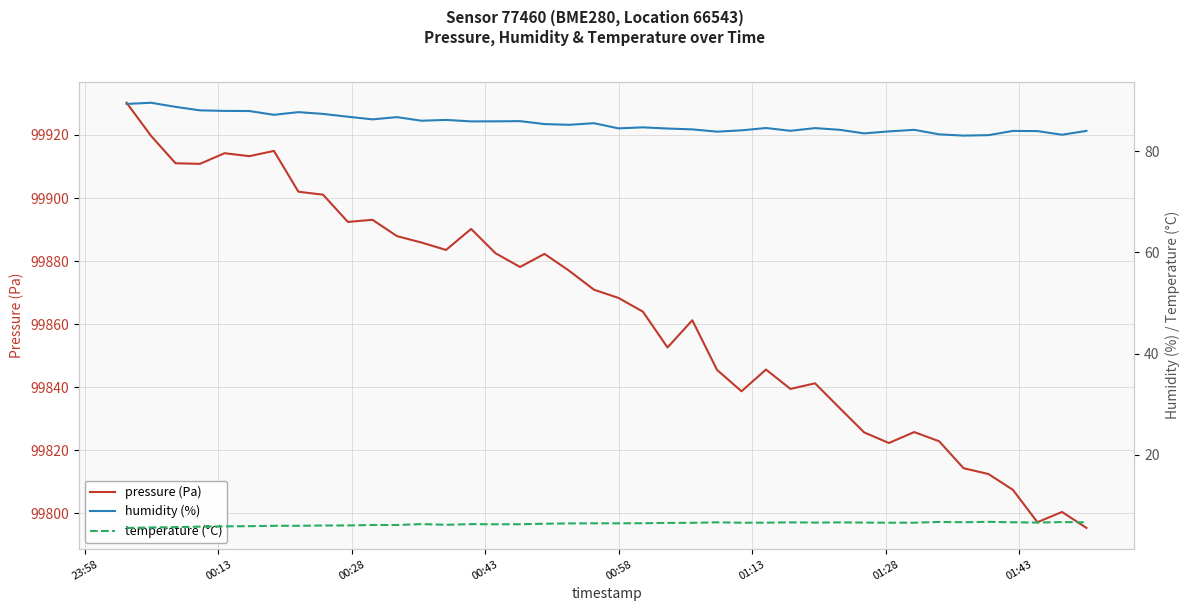

What is the highest value of the pressure (Pa) series?

99930.2